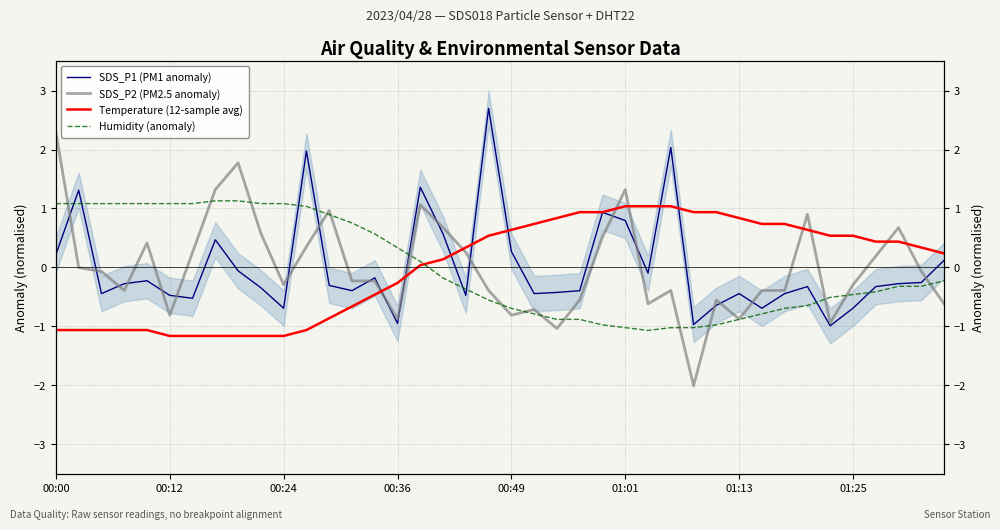

Count the number of data series in this chart.

4